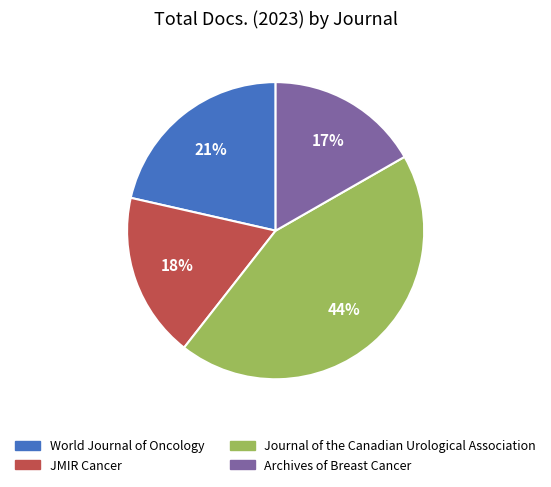

Is the sum of Archives of Breast Cancer and Journal of the Canadian Urological Association greater than half?

Yes